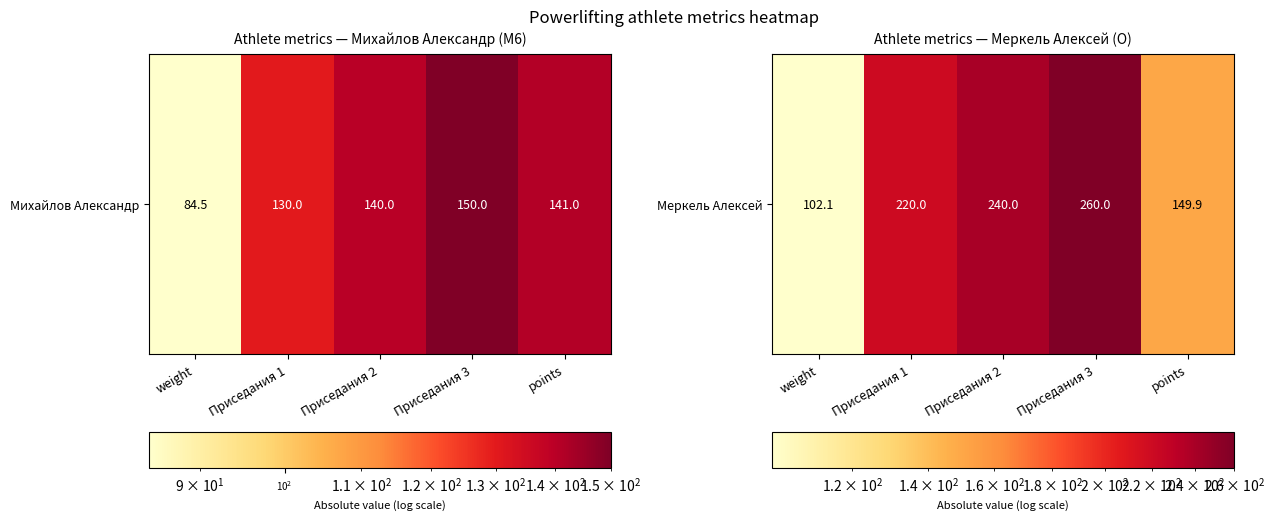

At which label does the data first exceed 220?

Приседания 2